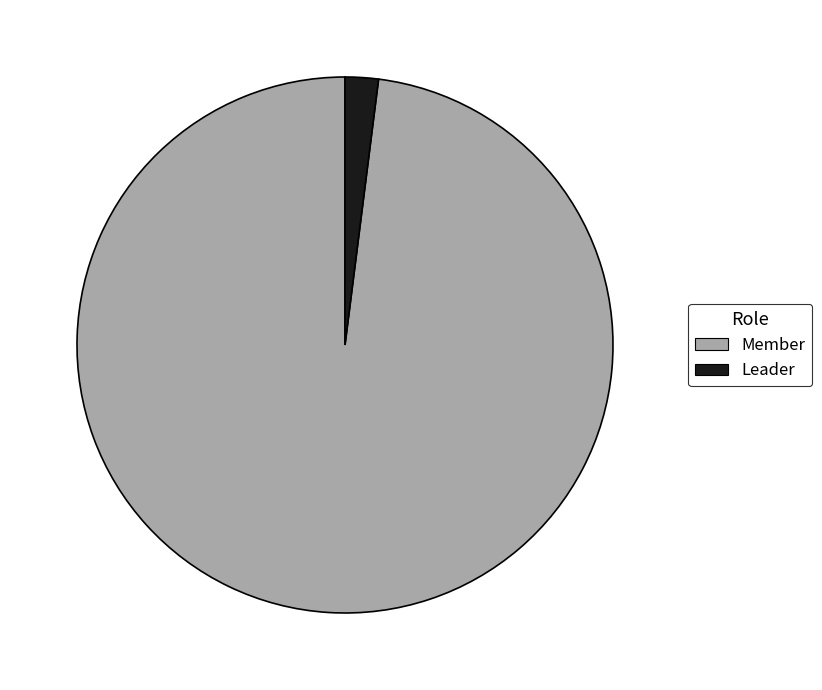

Rank the categories by value from highest to lowest.

Member, Leader